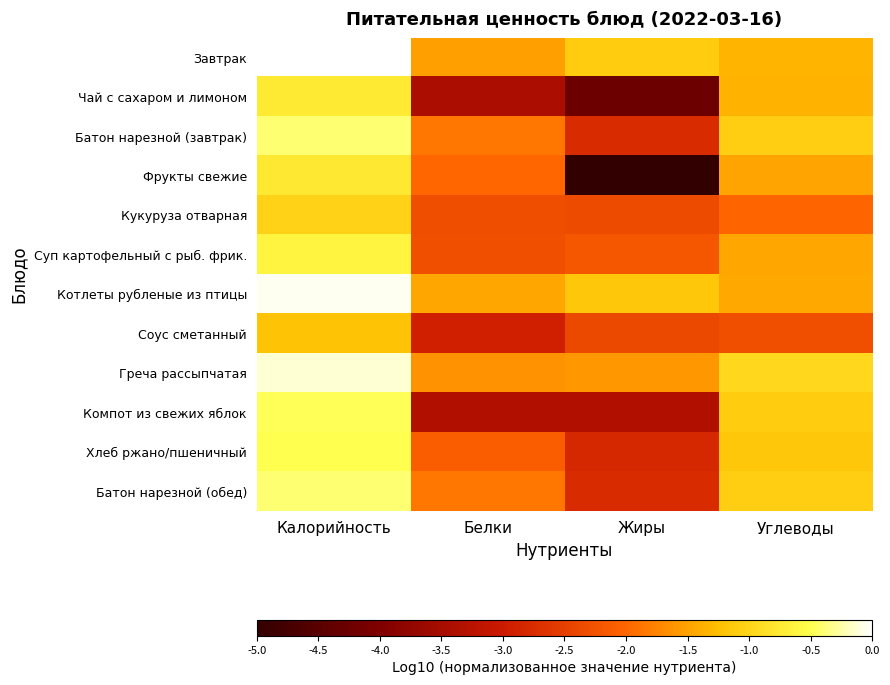

How many data points does each series have?

4